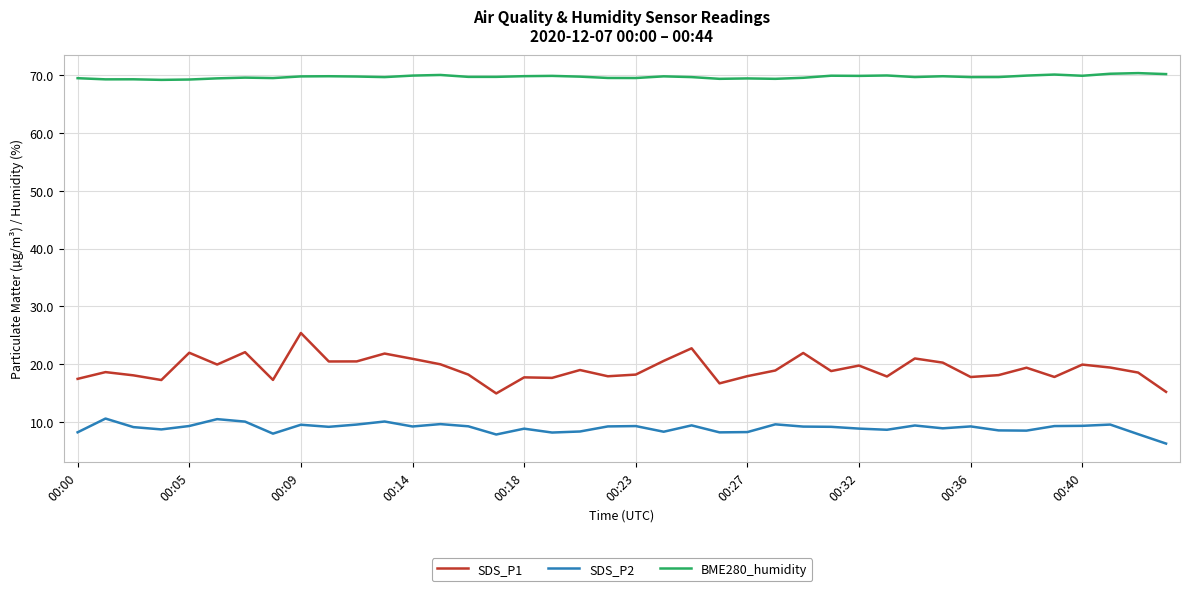

List the series in order of their peak value, lowest first.

SDS_P2, SDS_P1, BME280_humidity